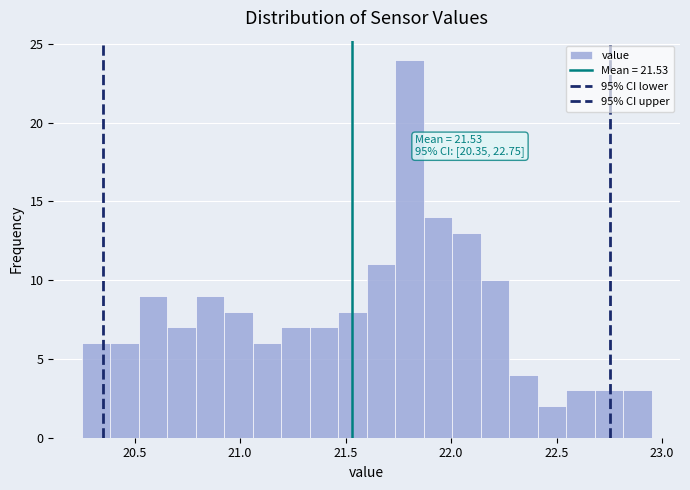

Read against the x-axis, roughly where is the centre of the tallest bar?

21.80